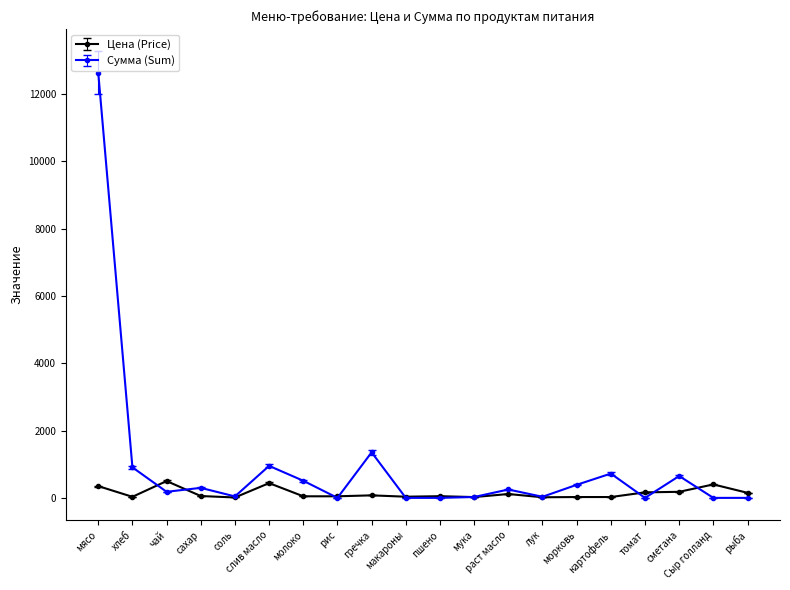

Is the value of Сумма (Sum) at сметана greater than the value of Цена (Price) at лук?

Yes